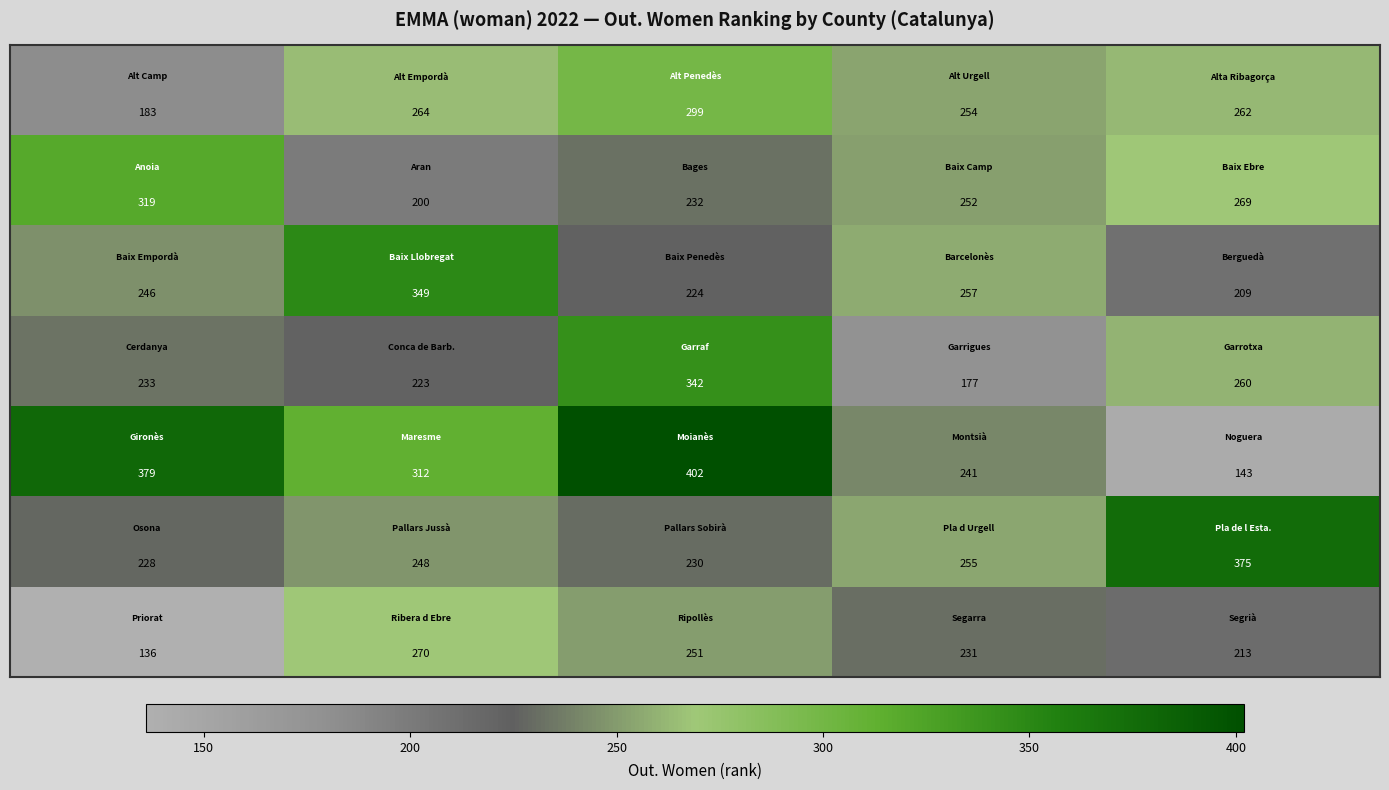

At how many categories does at least one series exceed 203?

5